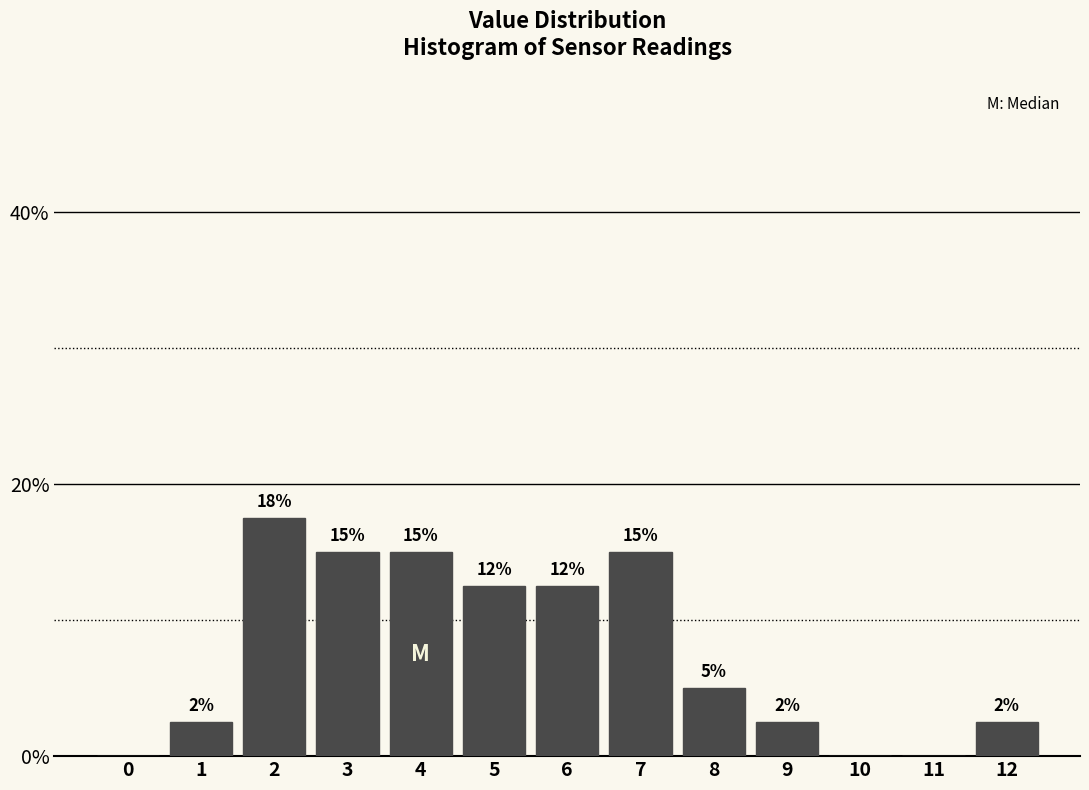

Are the bars horizontal?

No